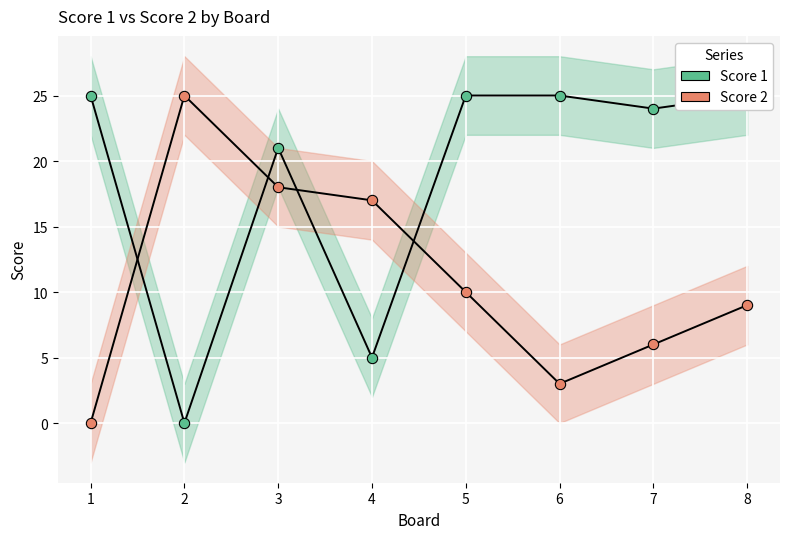

At how many categories does at least one series exceed 13?

8